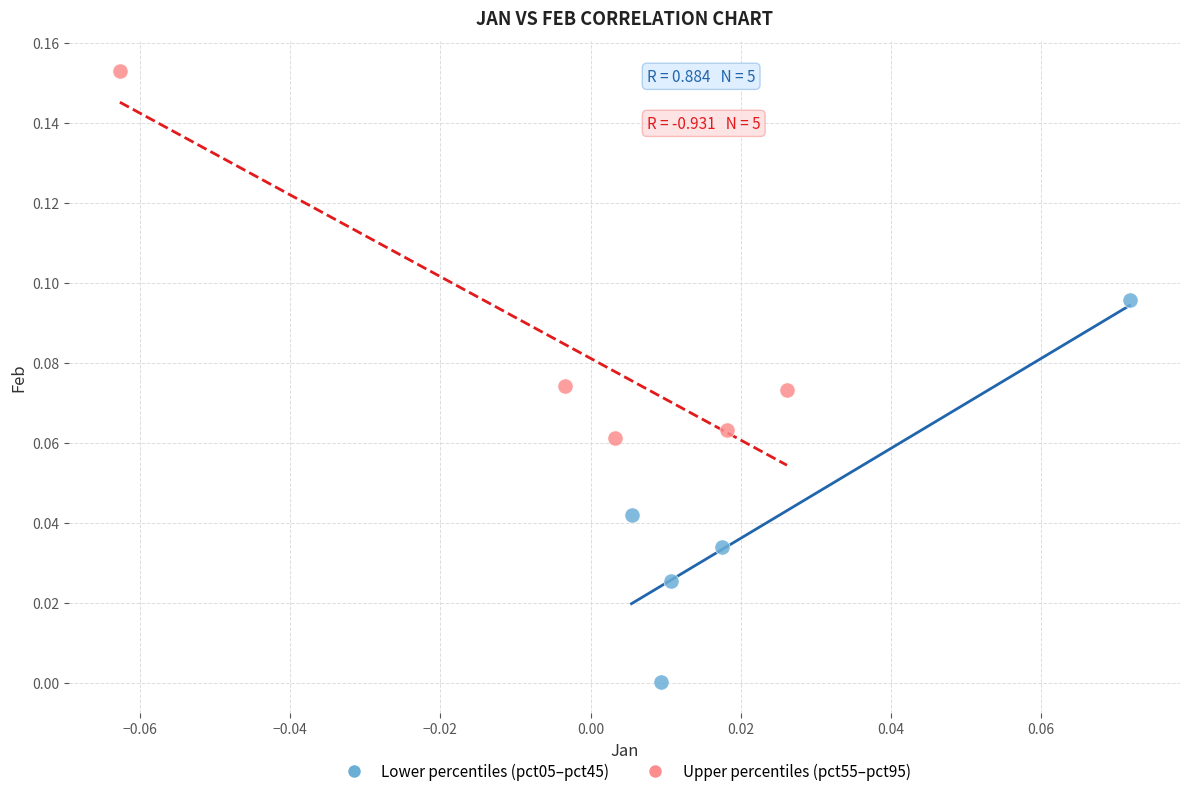

Which series has the widest spread of Y values?

Lower percentiles (pct05–pct45)